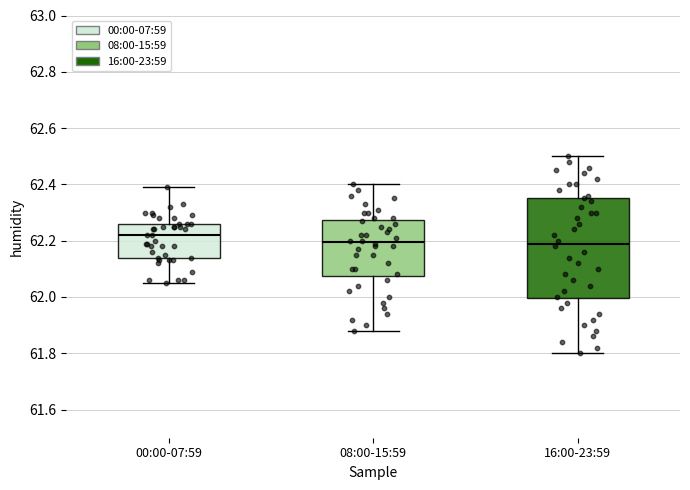

Reading left to right, read every box against the y-axis: the position of its median line, the range the box covers, and the ends of its whiskers. The values are not printed on the chart, so give them approximately, as read against the axis.

00:00-07:59: median 62.22, box 62.14 to 62.26, whiskers 62.06 to 62.40
08:00-15:59: median 62.20, box 62.08 to 62.28, whiskers 61.88 to 62.40
16:00-23:59: median 62.20, box 62.00 to 62.36, whiskers 61.80 to 62.50